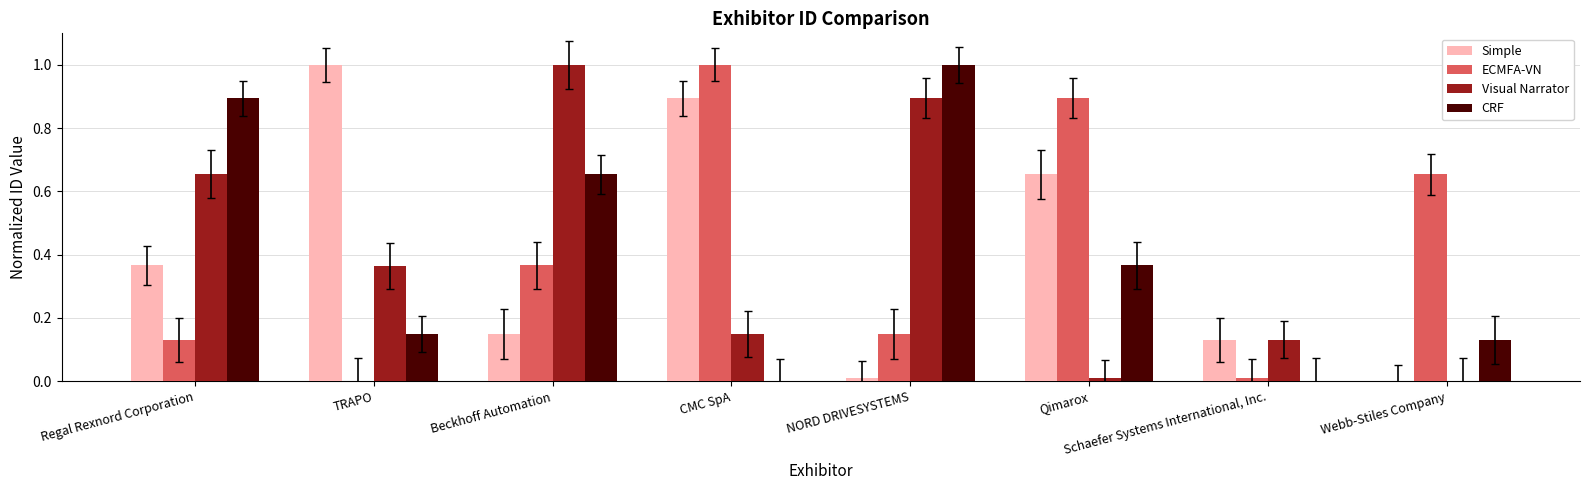

What are all the series names shown in the legend?

Simple, ECMFA-VN, Visual Narrator, CRF